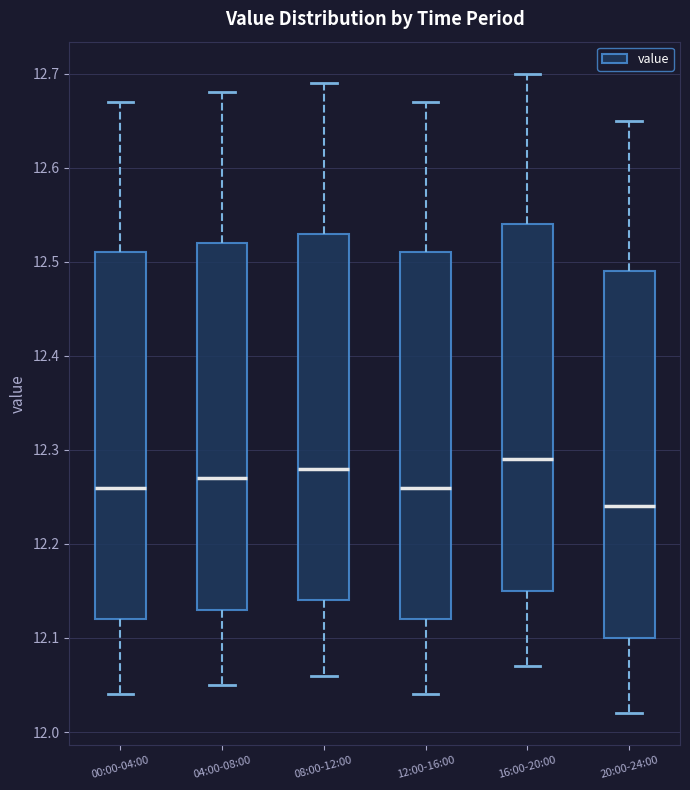

Reading left to right, transcribe this box plot: for each box, give where its median line is, the range the box spans, and where its two whiskers end, as read against the y-axis. The values are not printed on the chart, so give them approximately, as read against the axis.

00:00-04:00: median 12.26, box 12.12 to 12.51, whiskers 12.04 to 12.67
04:00-08:00: median 12.27, box 12.13 to 12.52, whiskers 12.05 to 12.68
08:00-12:00: median 12.28, box 12.14 to 12.53, whiskers 12.06 to 12.69
12:00-16:00: median 12.26, box 12.12 to 12.51, whiskers 12.04 to 12.67
16:00-20:00: median 12.29, box 12.15 to 12.54, whiskers 12.07 to 12.70
20:00-24:00: median 12.24, box 12.10 to 12.49, whiskers 12.02 to 12.65